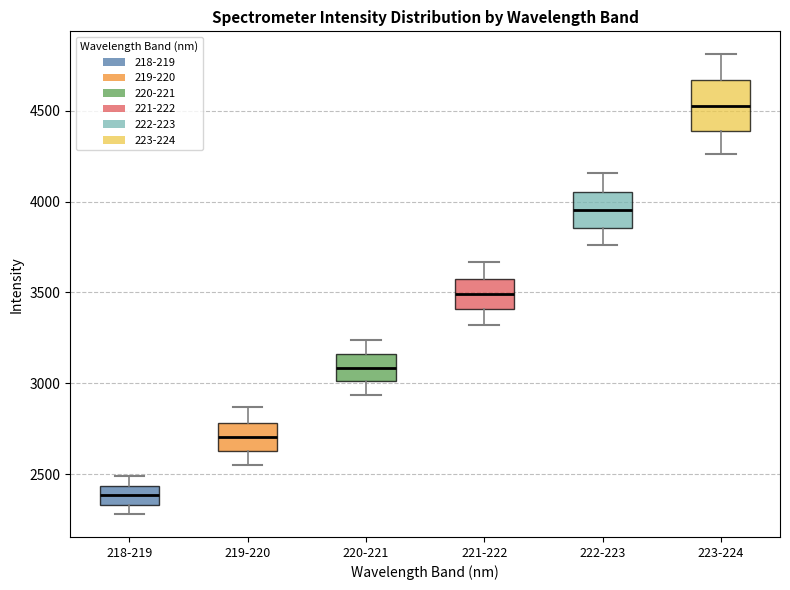

Which box has the highest median line?

223-224